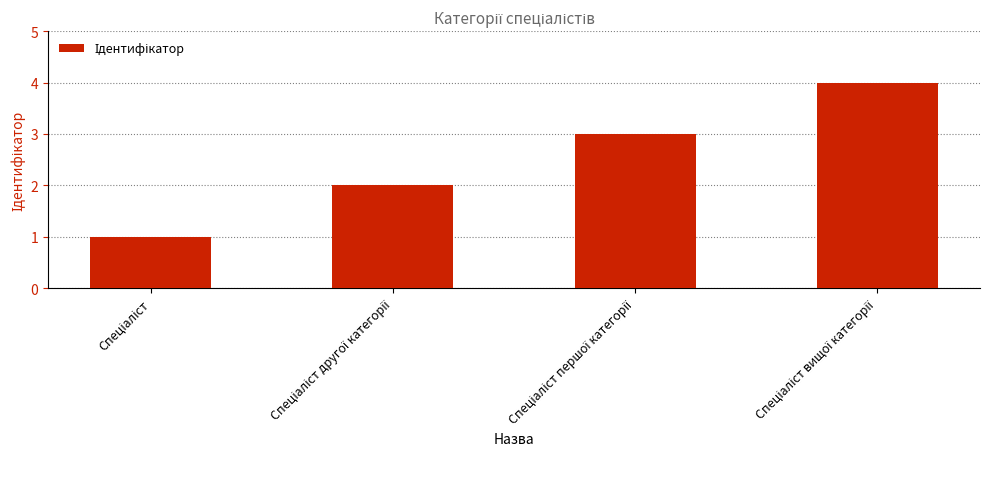

What is the greatest value displayed?

4